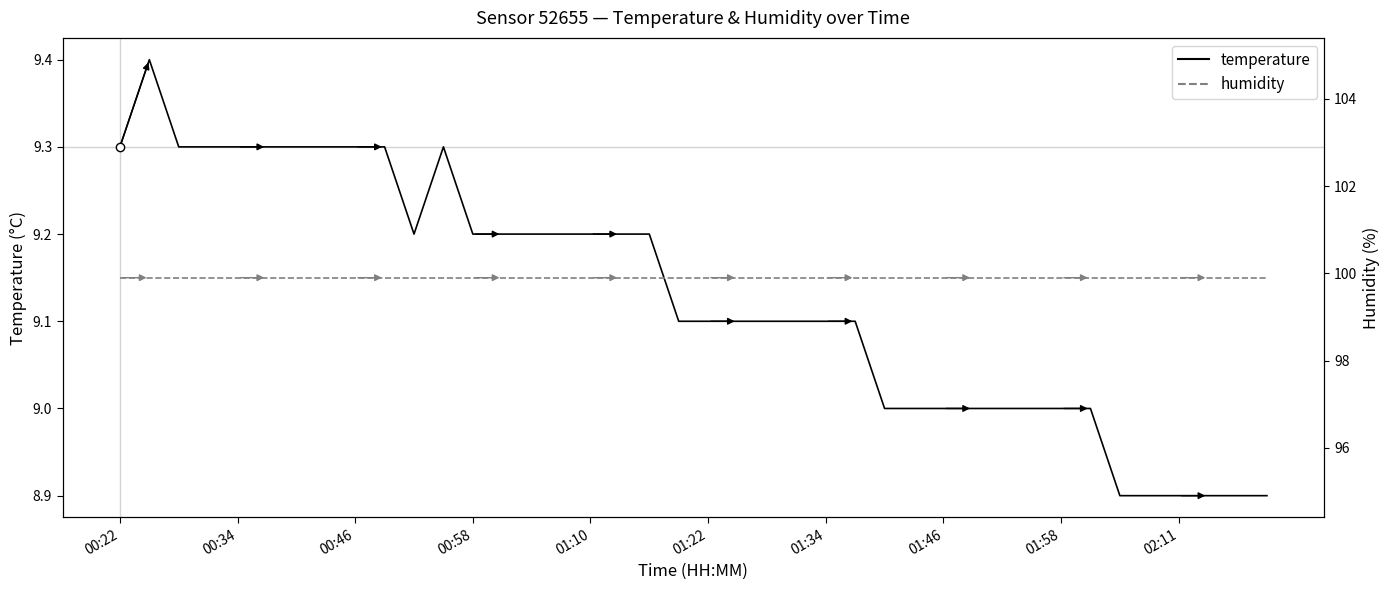

What is the lowest value of the humidity series?

99.9